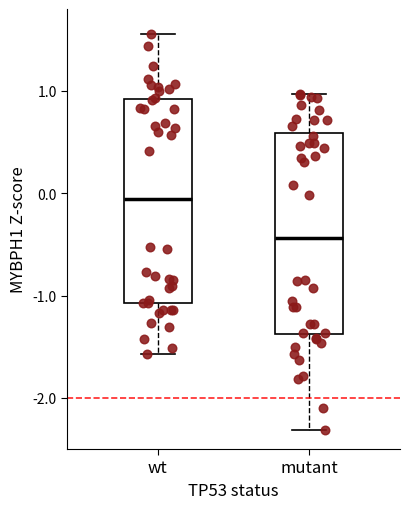

Where does the lower whisker of the box for wt end on the y-axis? The values are not printed on the chart, so give them approximately, as read against the axis.

-1.6